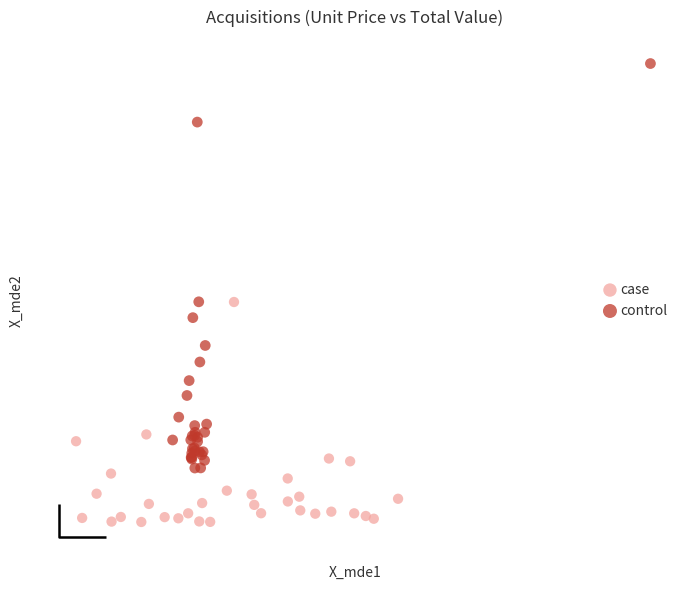

Which series has the largest Y range (max minus min)?

control